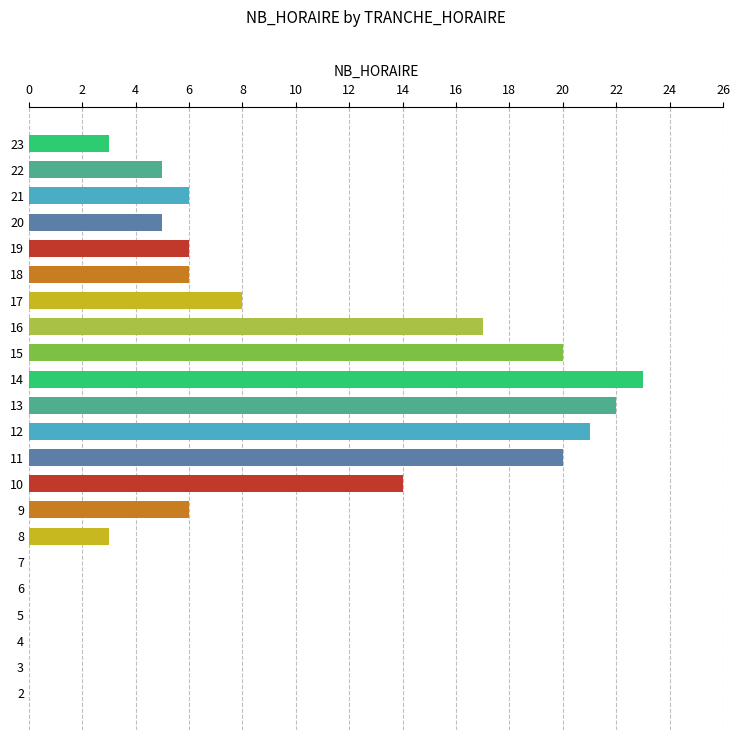

What is the ratio of the value at 18 to the value at 19?

1.0